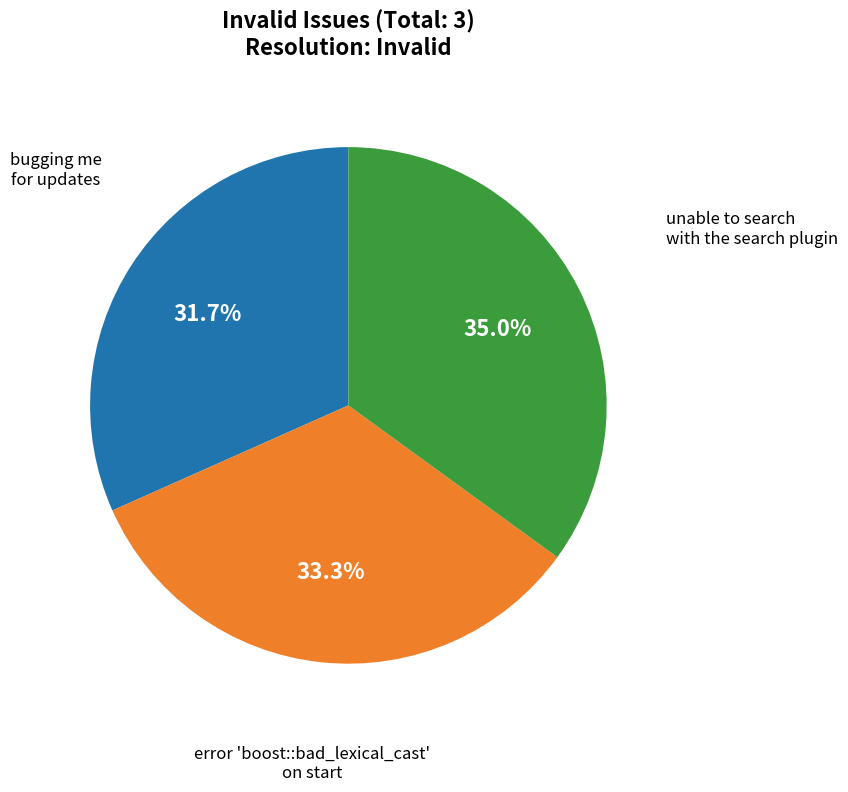

How many segments does this pie chart have?

3